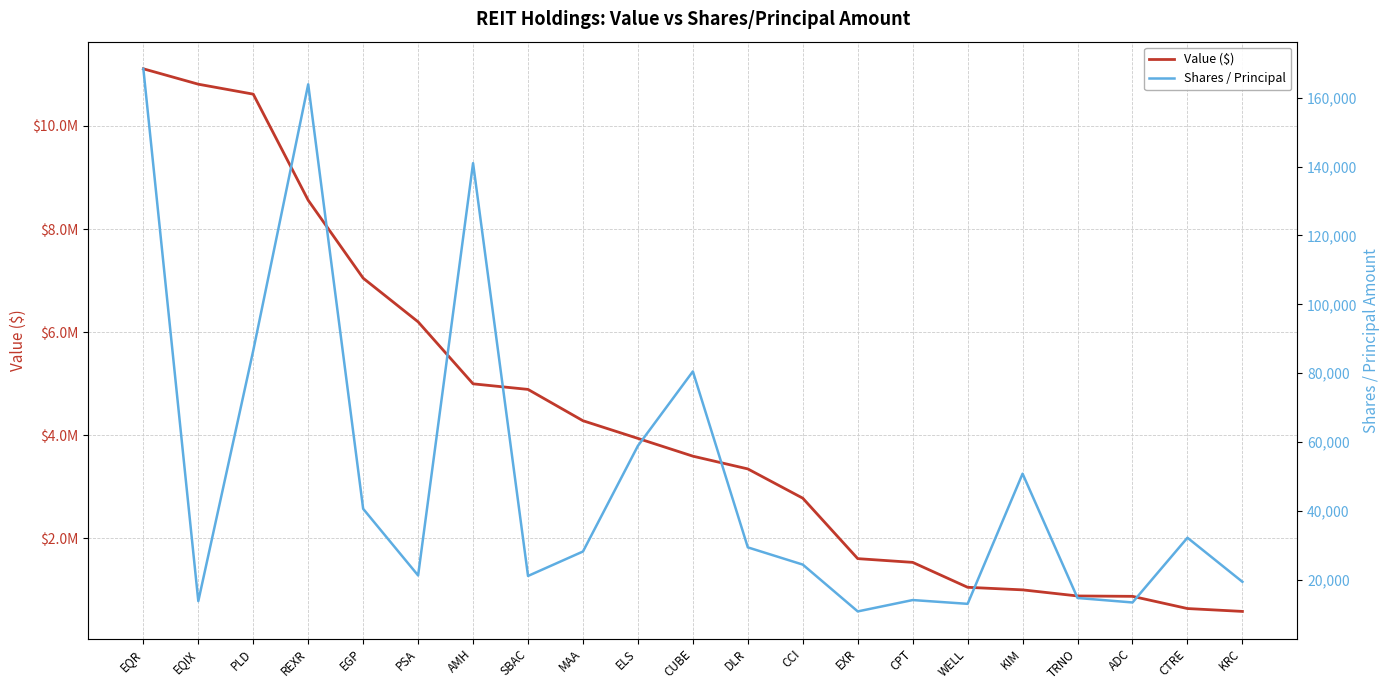

What is the spread (max minus min) of values at KRC?

564346